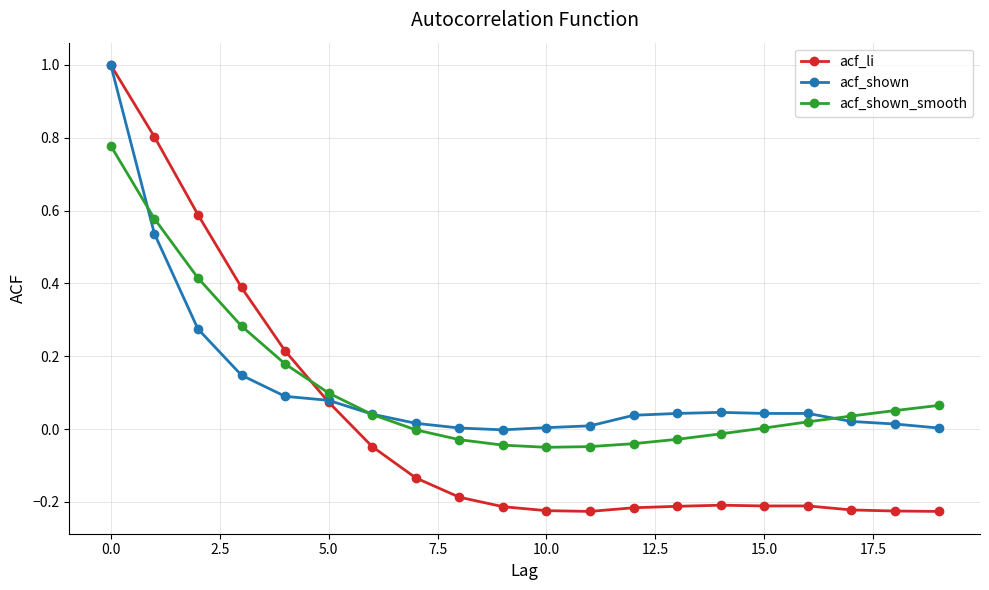

Which series has the widest spread of values?

acf_li